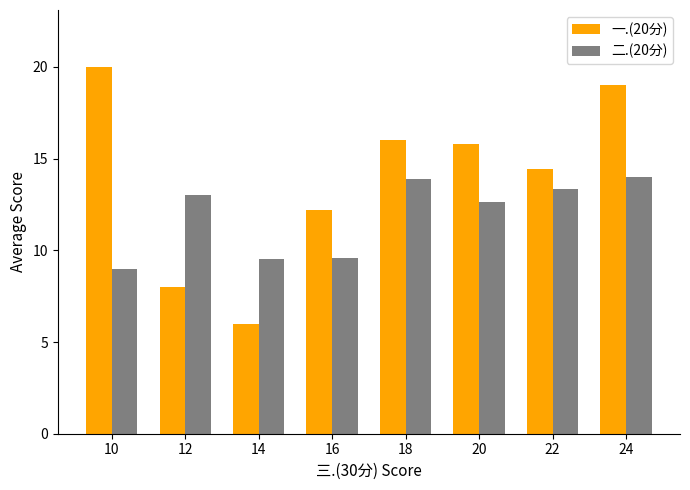

Reading left to right, list all the values displayed in this chart.

一.(20分): 20.0	8.0	6.0	12.2	16.0	15.8	14.4	19.0
二.(20分): 9.0	13.0	9.5	9.6	13.9	12.6	13.3	14.0